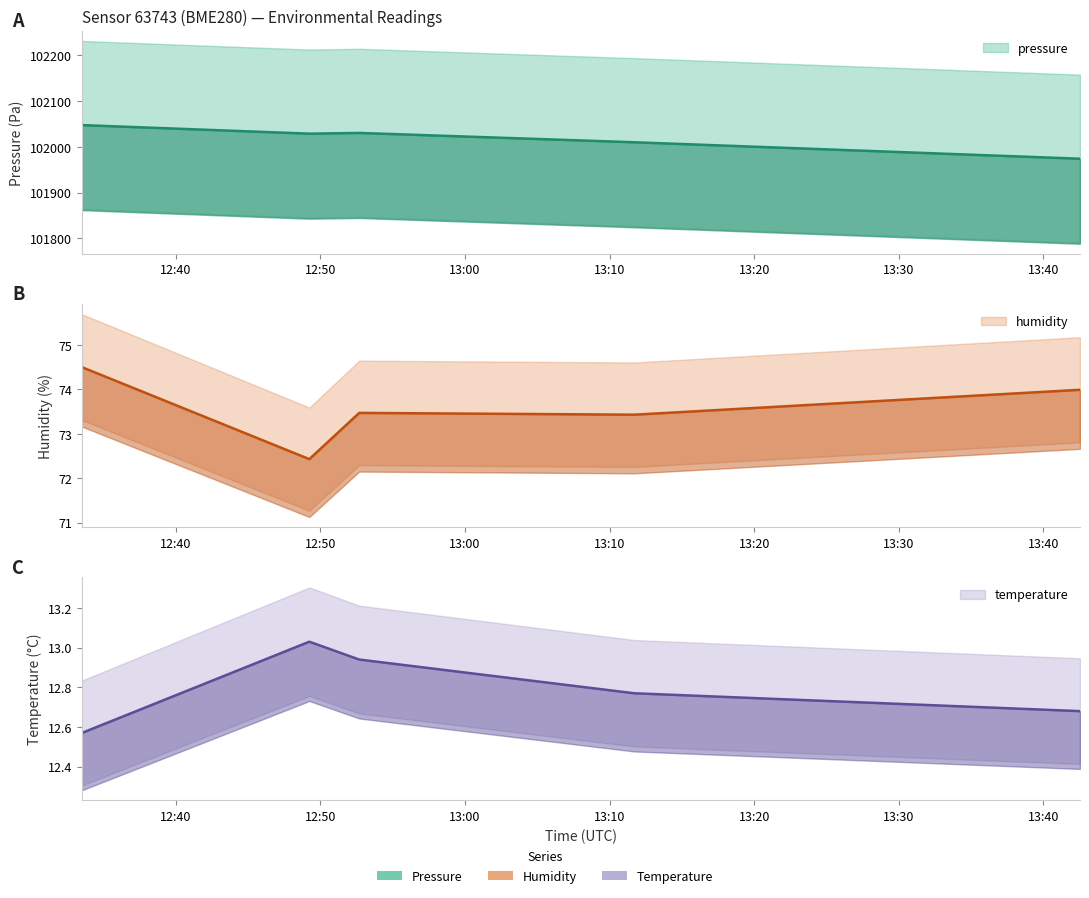

True or false: pressure has a value of 26580.9 at 2023-02-19T13:11:43.

False